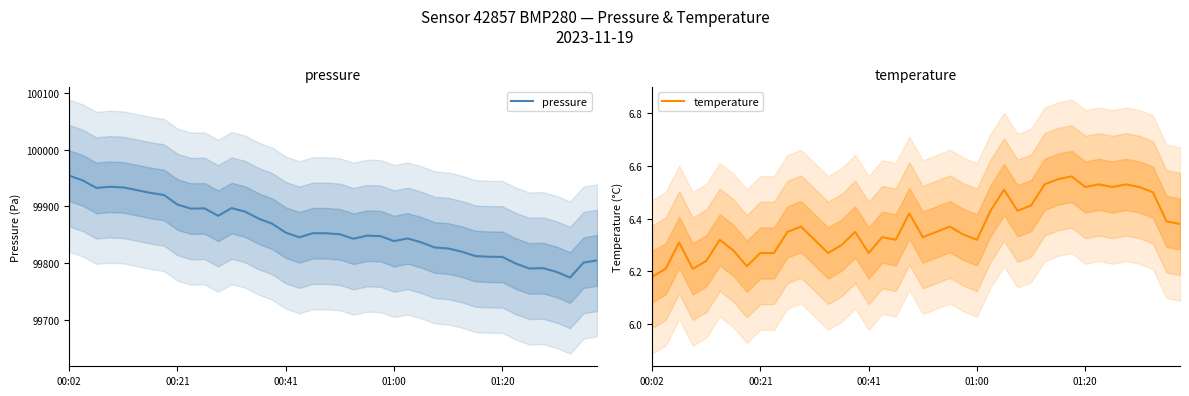

The pressure series shows 99839.2 at 01:00. True or false?

True